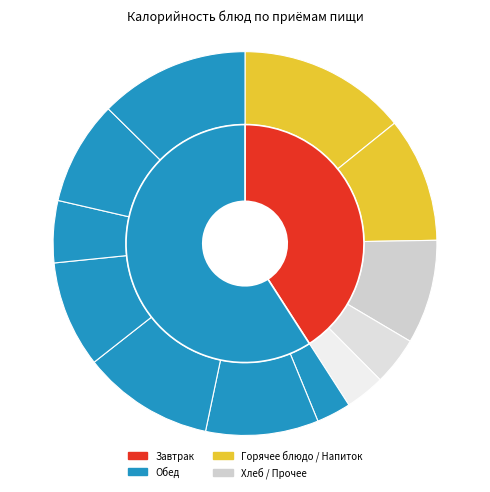

True or false: салат из моркови с яблоками accounts for 1% of the total.

False